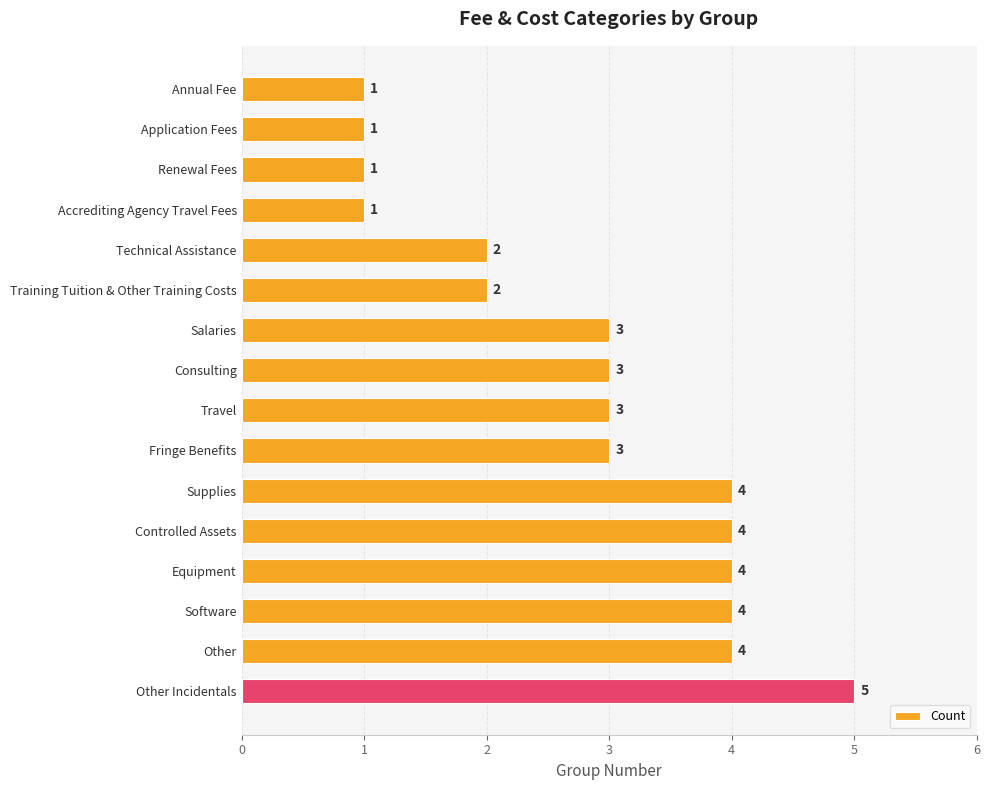

Which has a higher value, Supplies or Application Fees?

Supplies